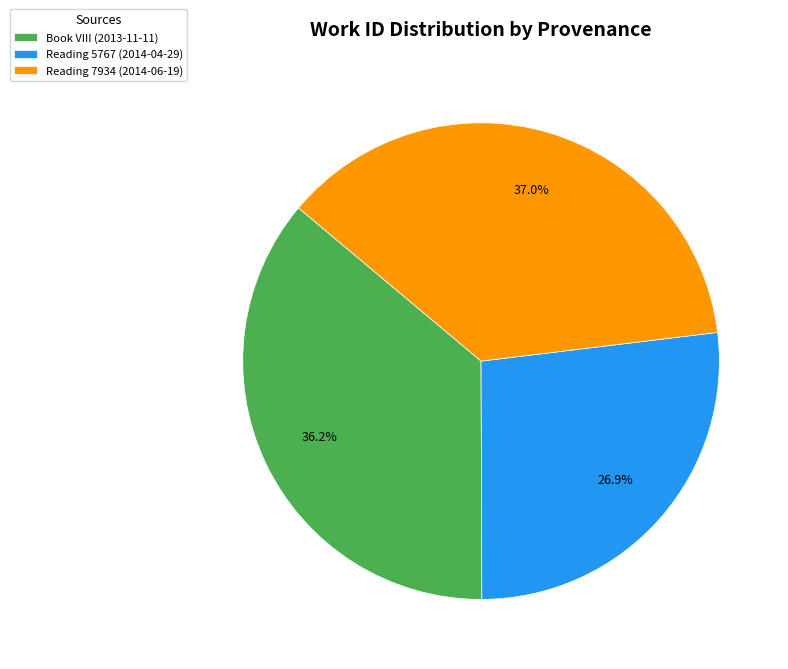

To the nearest percent, what is the difference between the Reading 7934 (2014-06-19) and Book VIII (2013-11-11) slice percentages?

1%